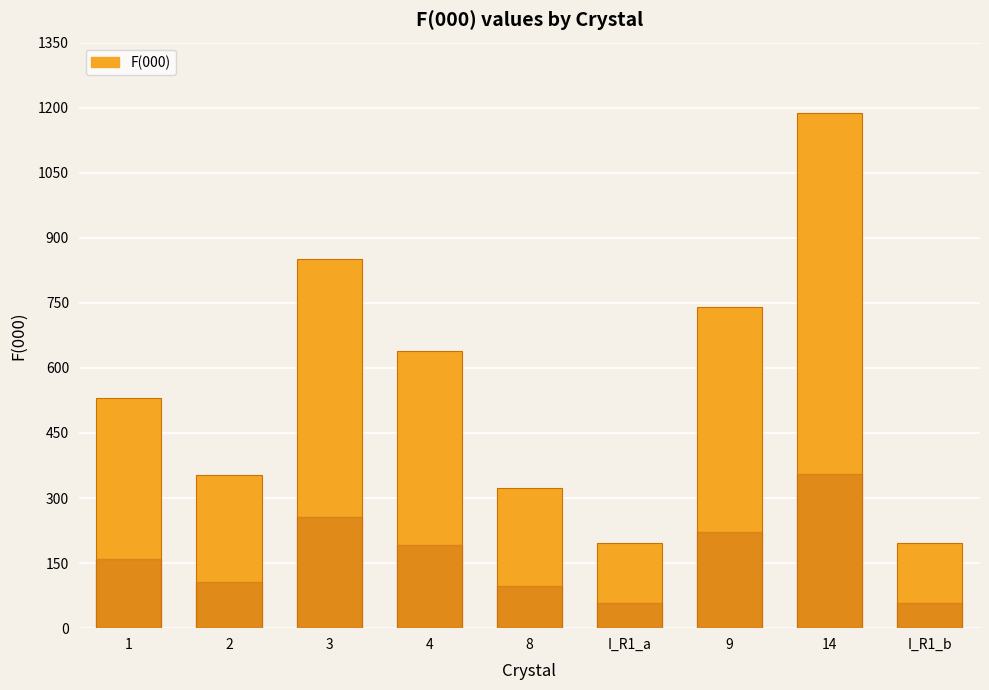

Approximately how many times larger is the value at 14 compared to 3?

1.4